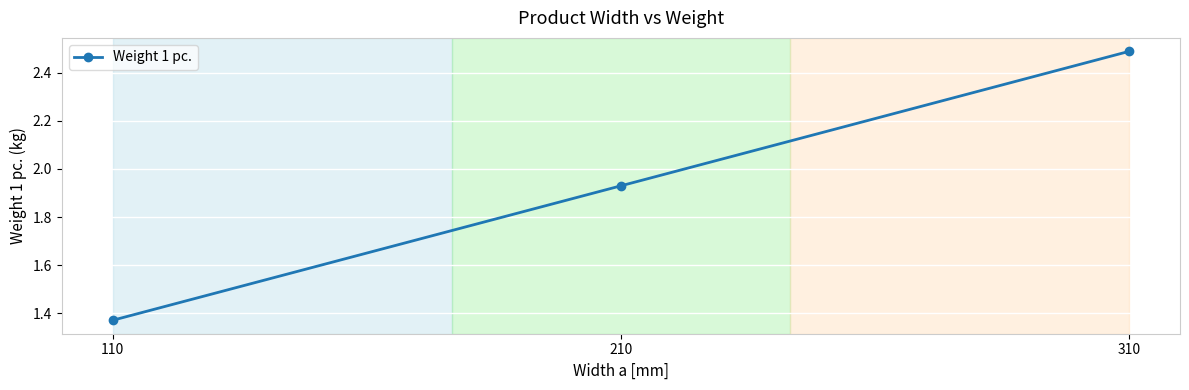

What is the greatest value displayed?

2.5